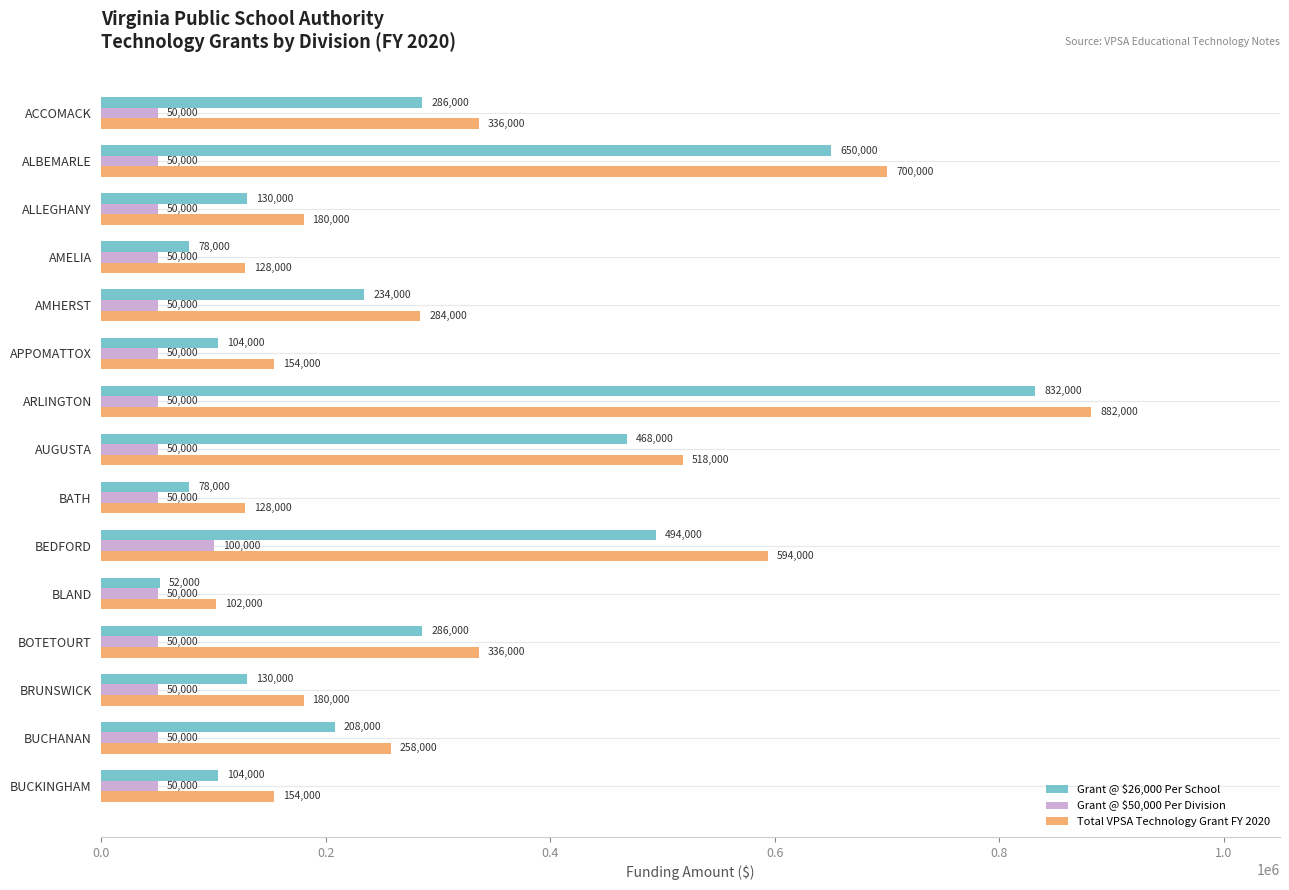

Between BEDFORD and BLAND, which series saw the biggest shift?

Total VPSA Technology Grant FY 2020